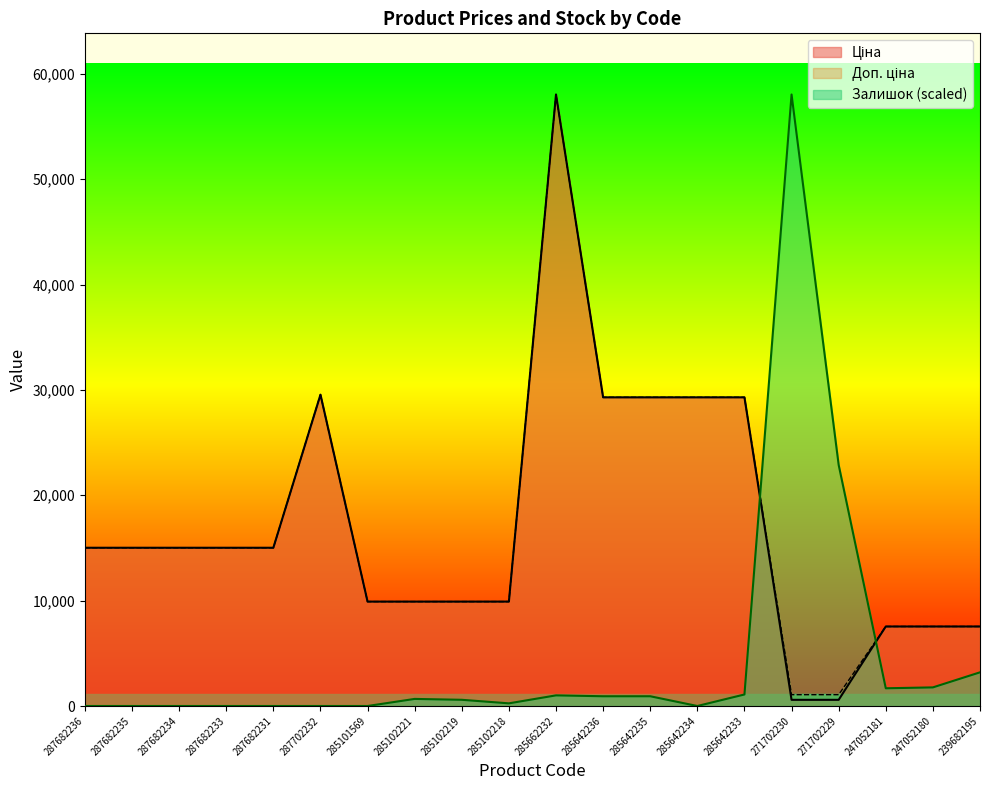

What is the average value of the Ціна series?

17165.3